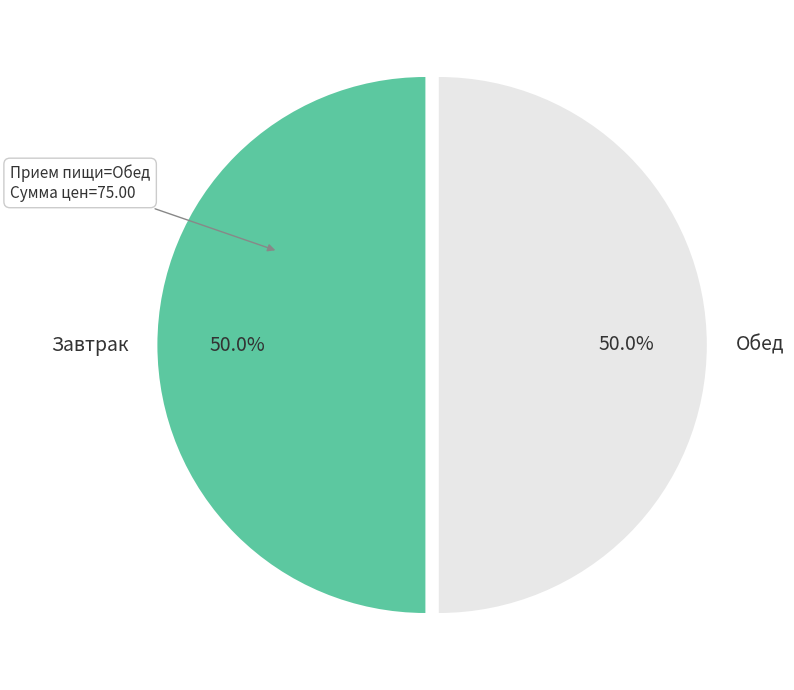

What is the ratio of the value at Обед to the value at Завтрак?

1.0